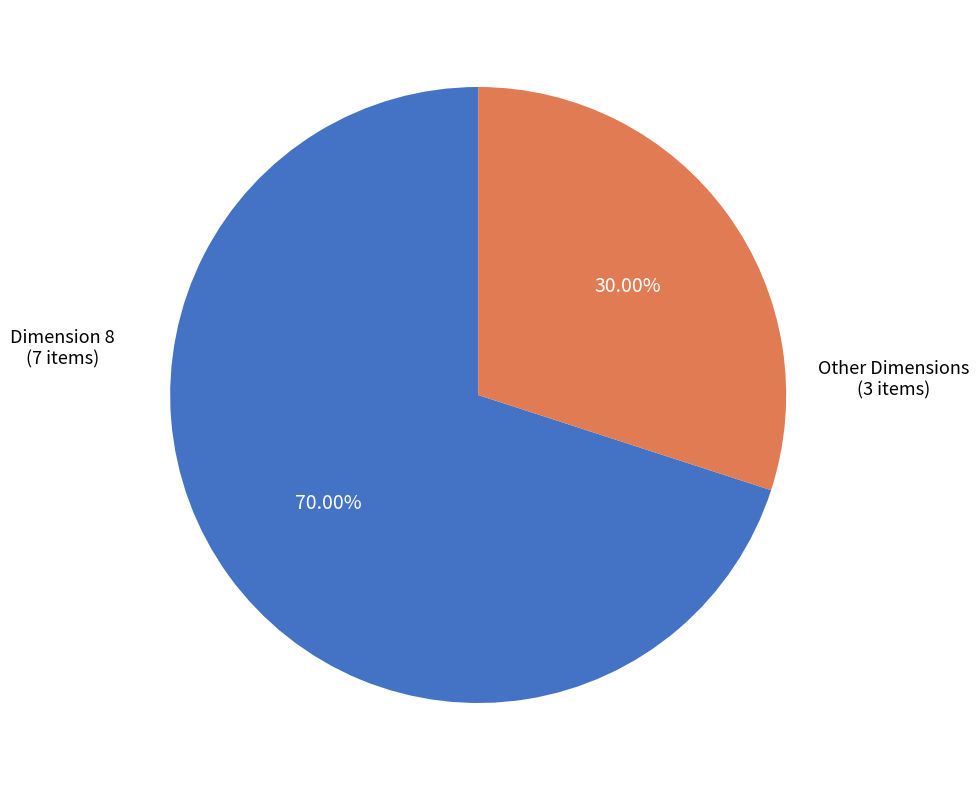

Is there a majority slice in this chart?

Yes